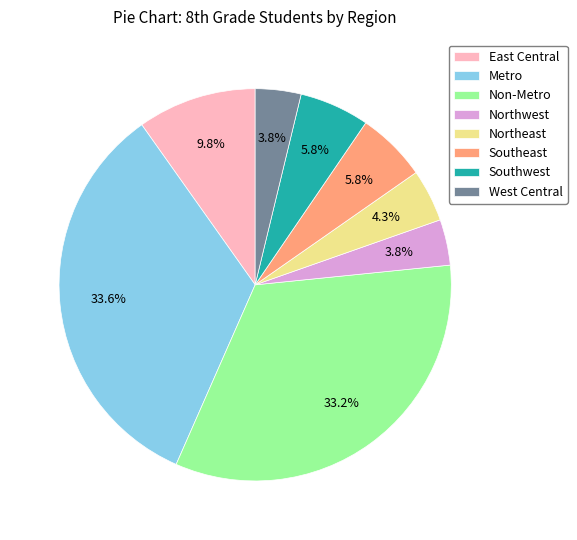

To the nearest percent, what percentage of the pie is Northeast?

4%